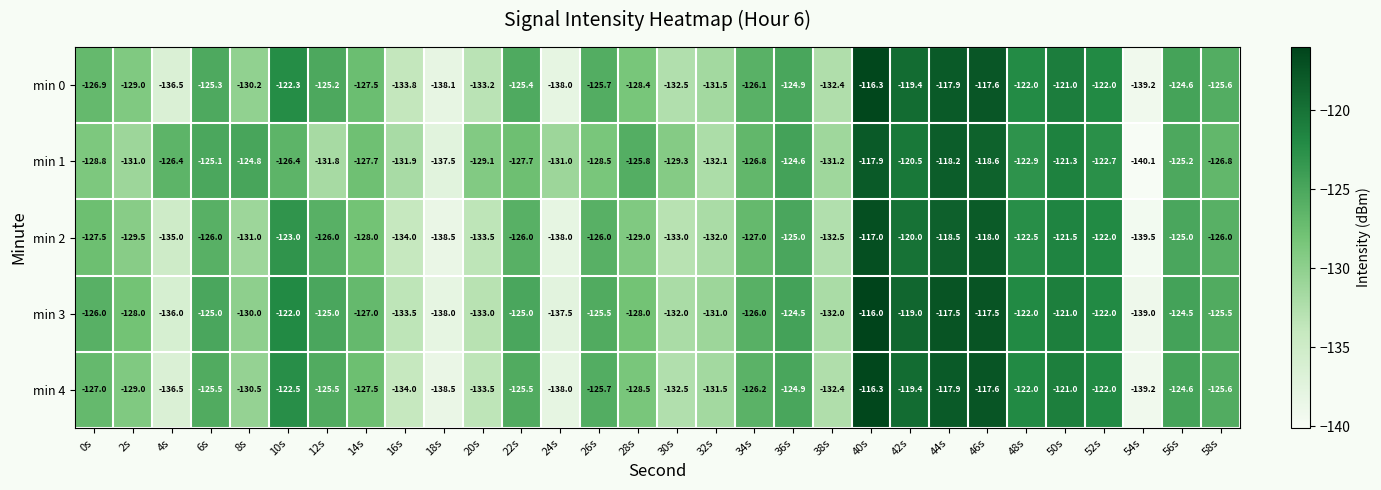

The value of min 2 at 0s is -67.1. True or false?

False